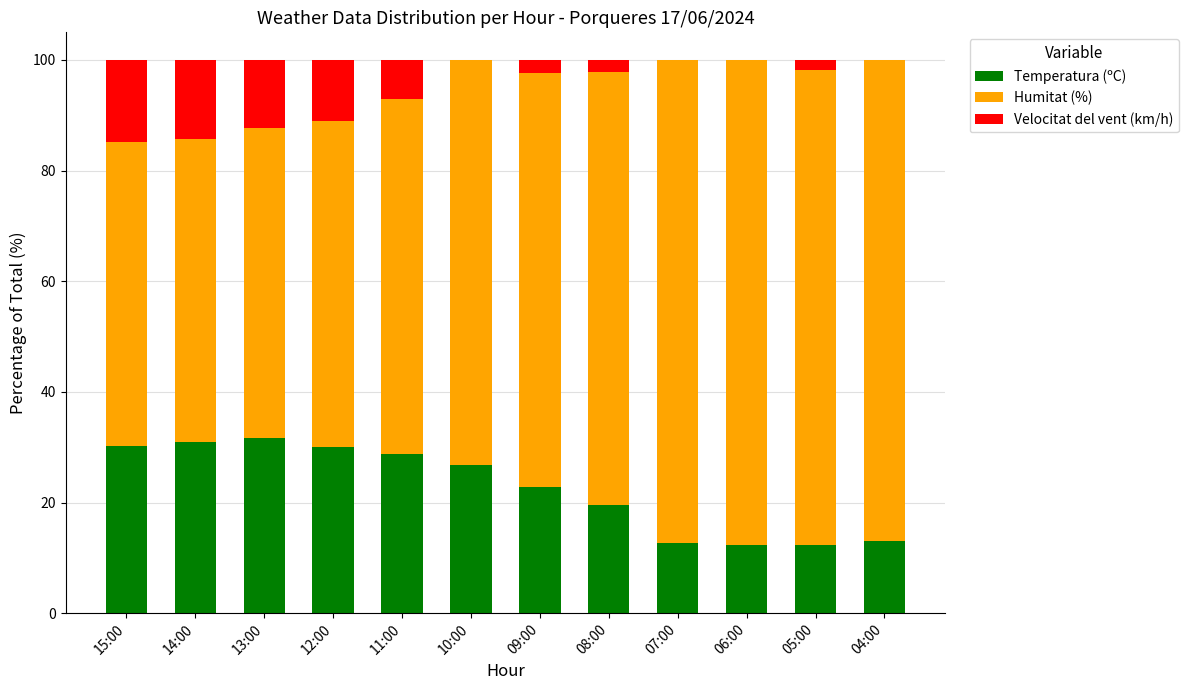

The value of Temperatura (ºC) at 14:00 is 30.9. True or false?

True